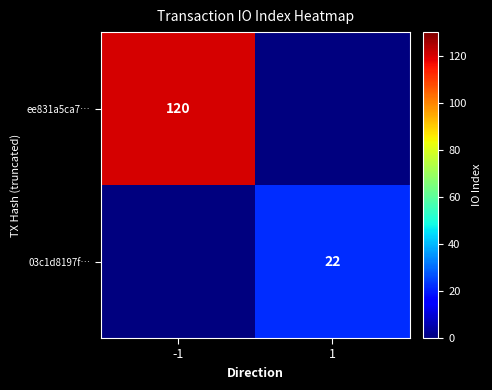

The value of ee831a5ca7… at -1 is 214. True or false?

False